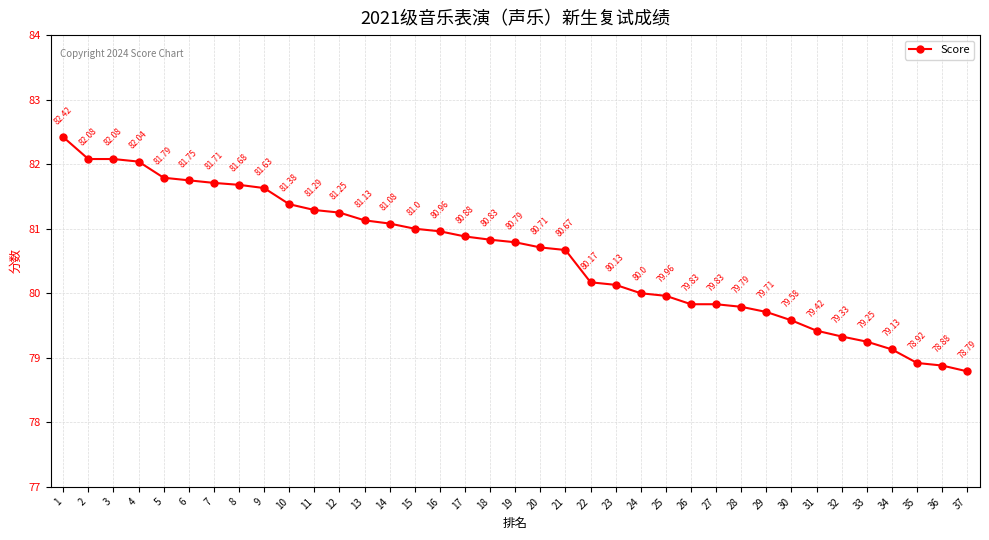

The value at 17 is 80.9. True or false?

True